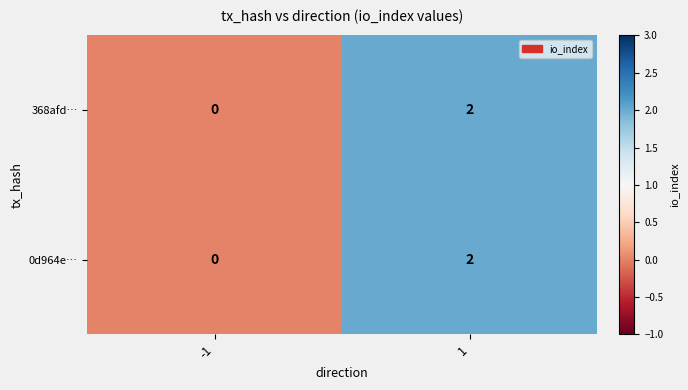

The value of 368afd… at -1 is -1. True or false?

False